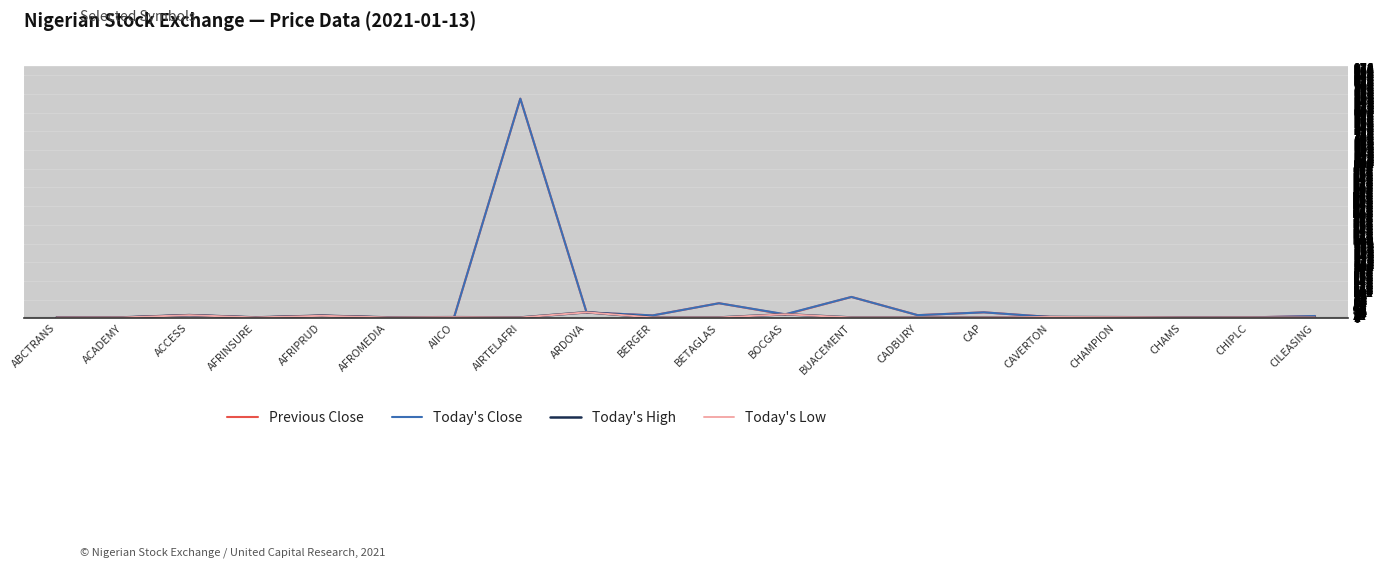

What are all the series names shown in the legend?

Previous Close, Today's Close, Today's High, Today's Low